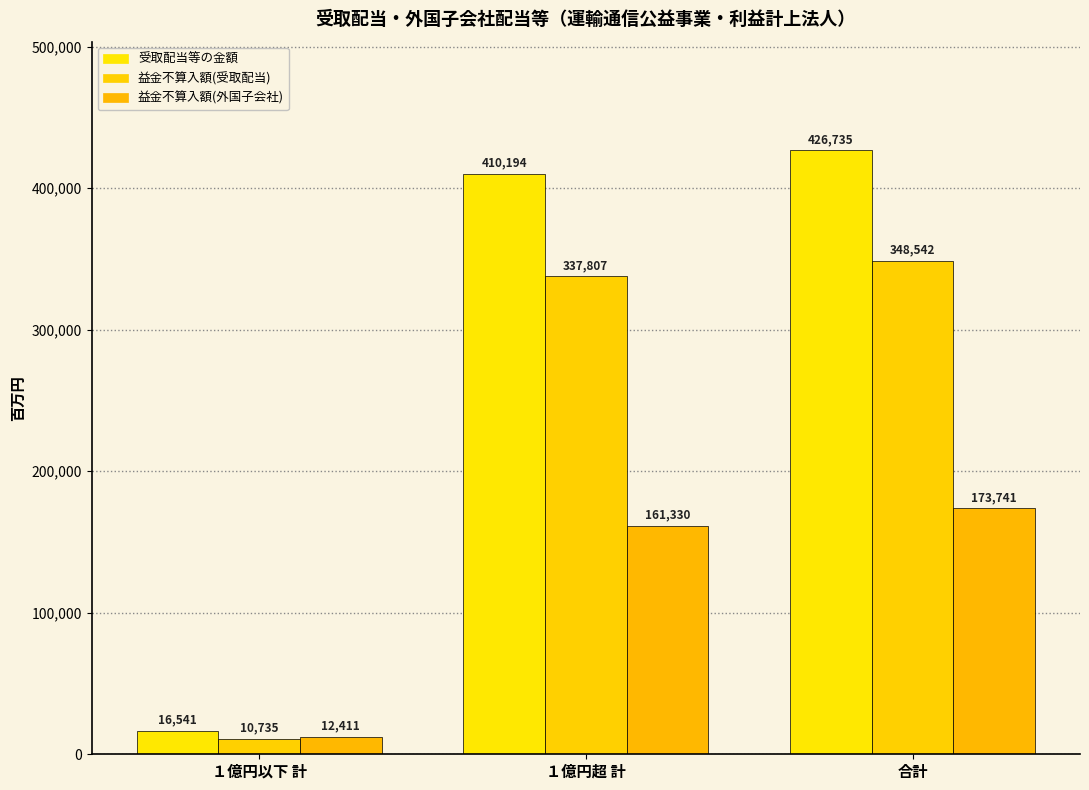

What is the difference between the 益金不算入額(受取配当) values at 合計 and １億円超 計?

10735